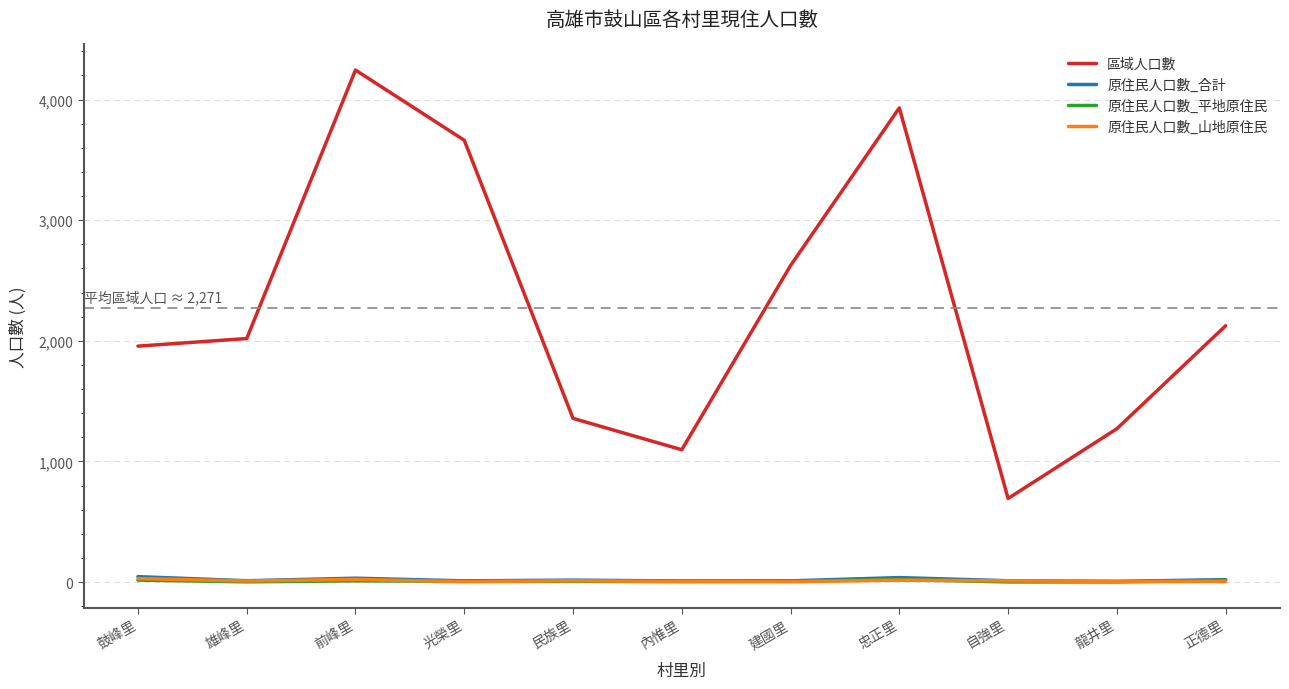

At which label is 區域人口數 closest to 2469?

建國里